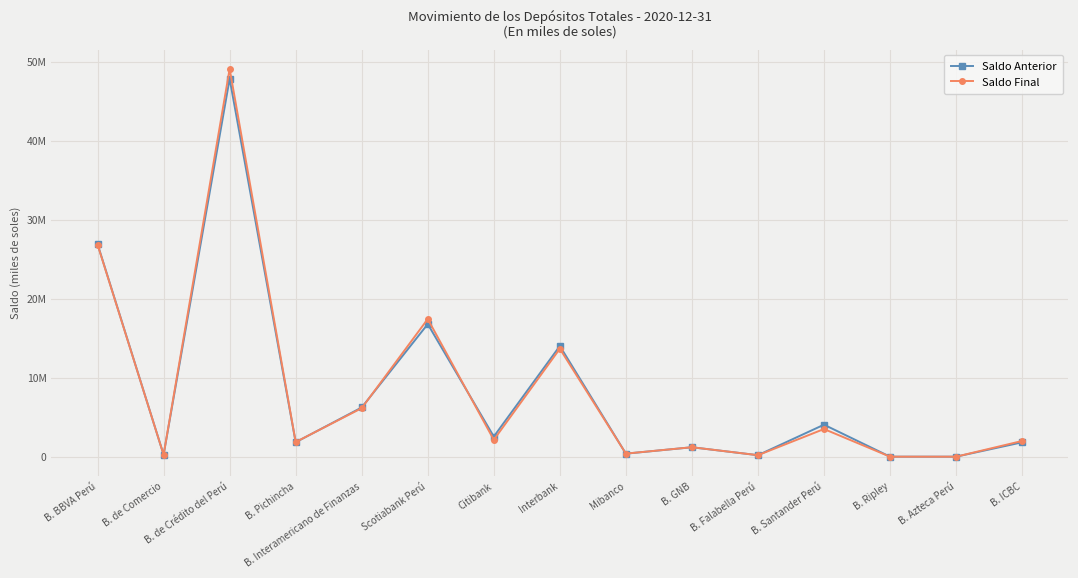

What is the maximum value for Saldo Anterior?

47852023.4